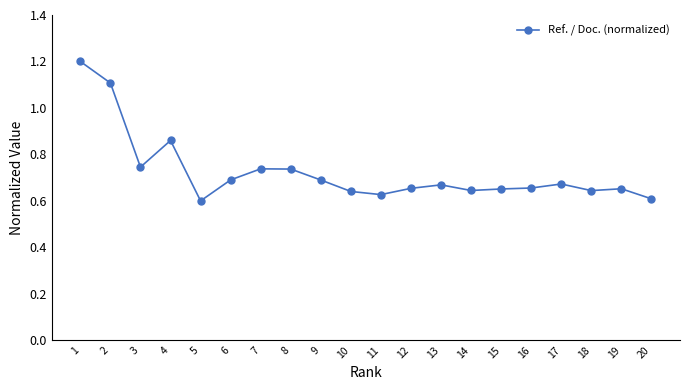

The value at 13 is 1.1. True or false?

False